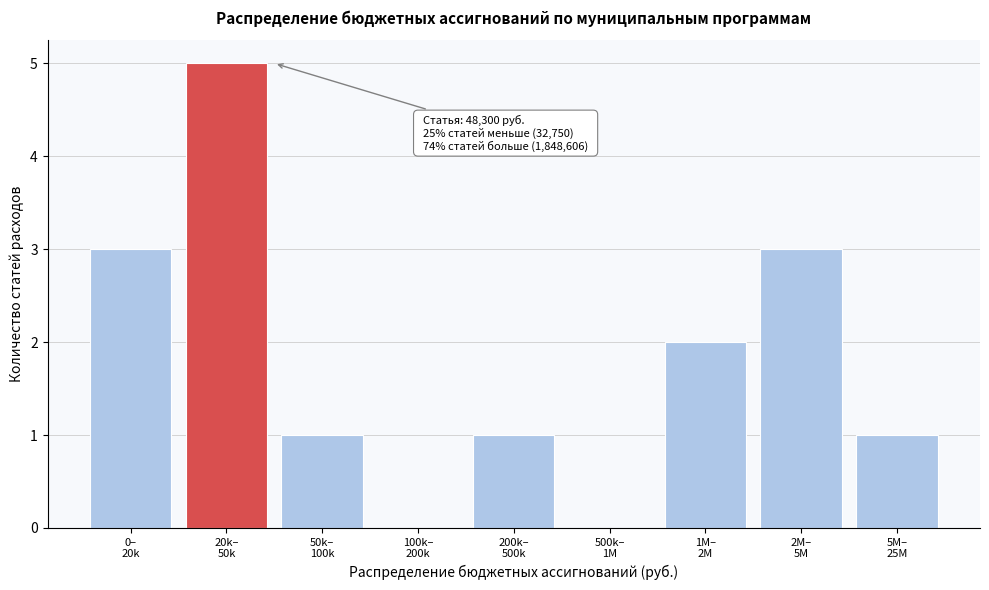

What is the sum of all values?

16